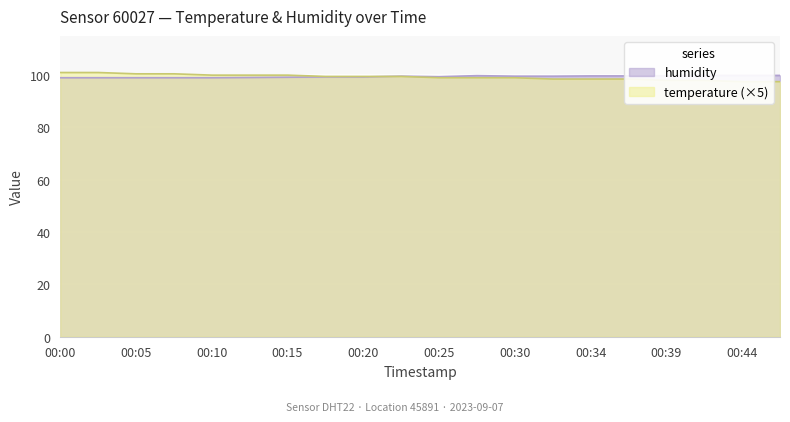

True or false: temperature has more than 0 points higher than both neighbors.

False